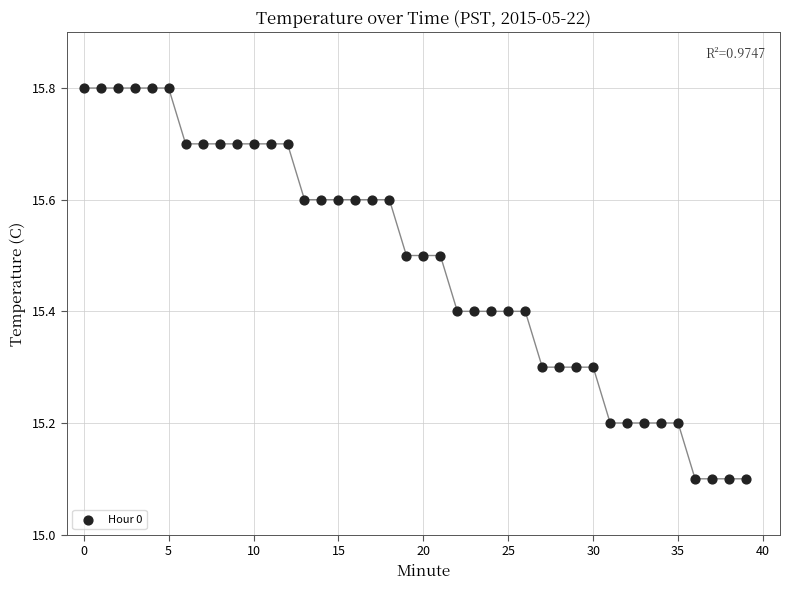

What is the range of Y values (max minus min)?

0.7